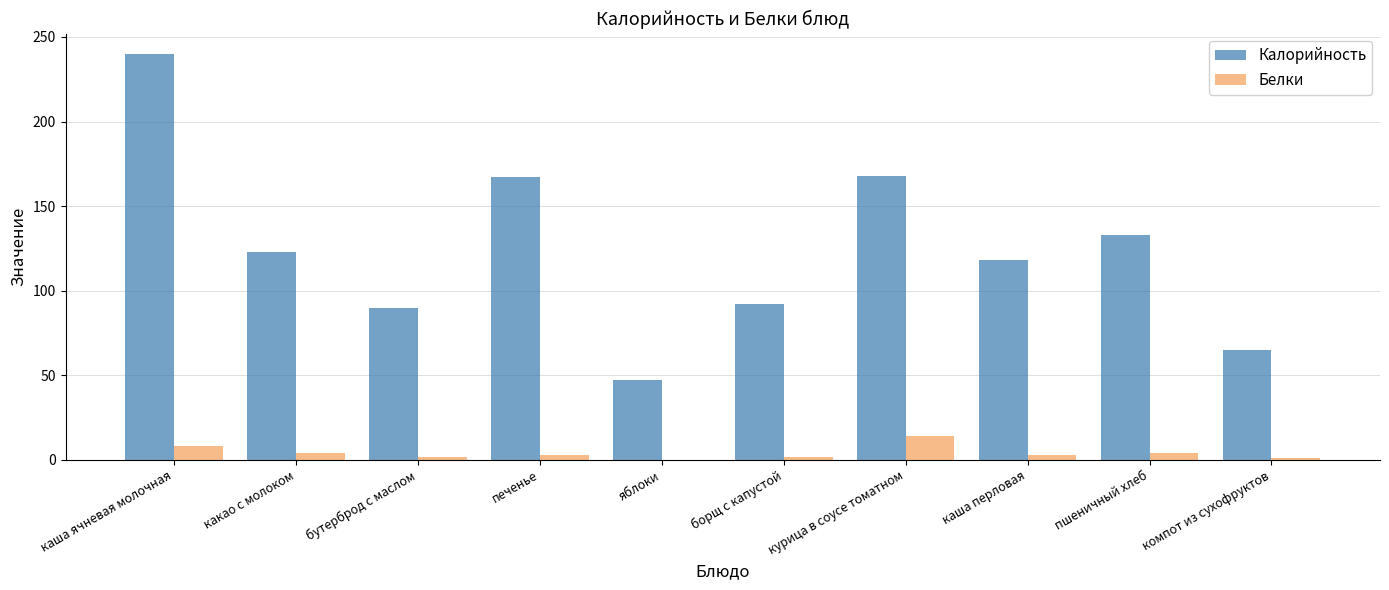

Which category has the highest value in the Белки series?

курица в соусе томатном